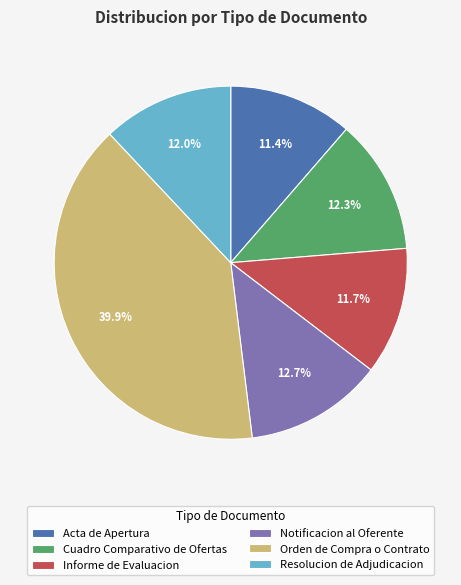

What percentage is the Orden de Compra o Contrato slice, to the nearest percent?

40%